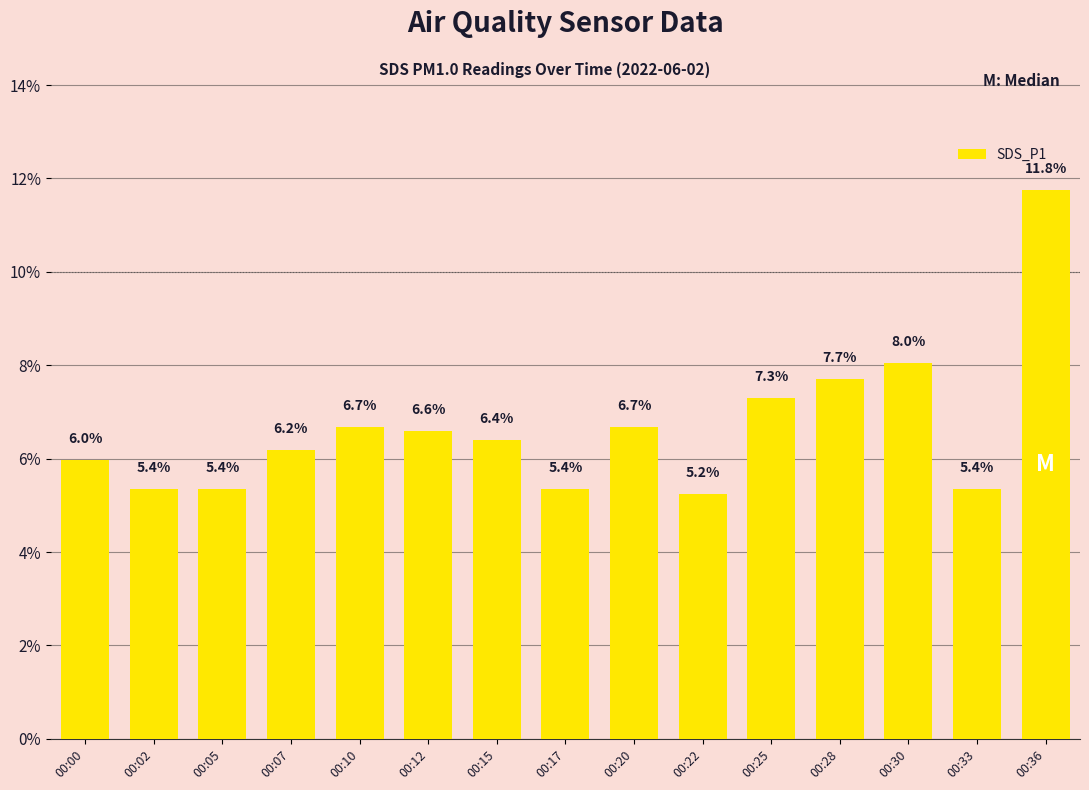

True or false: the data shows 8.0 at 00:30.

True